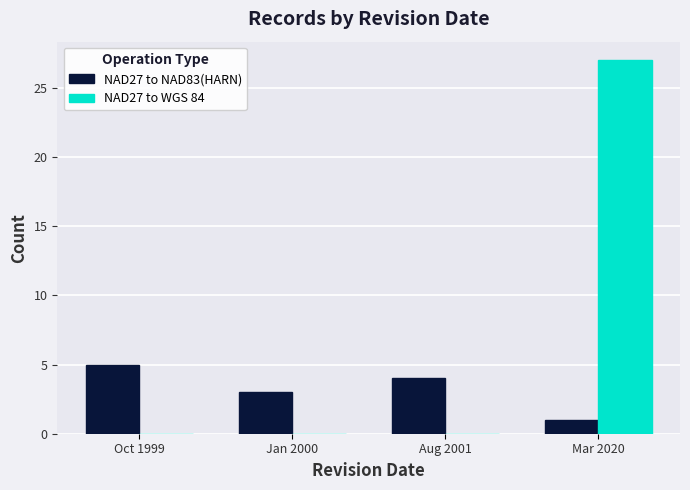

Reading left to right, list all the values displayed in this chart.

NAD27 to NAD83(HARN): 5	3	4	1
NAD27 to WGS 84: 0	0	0	27